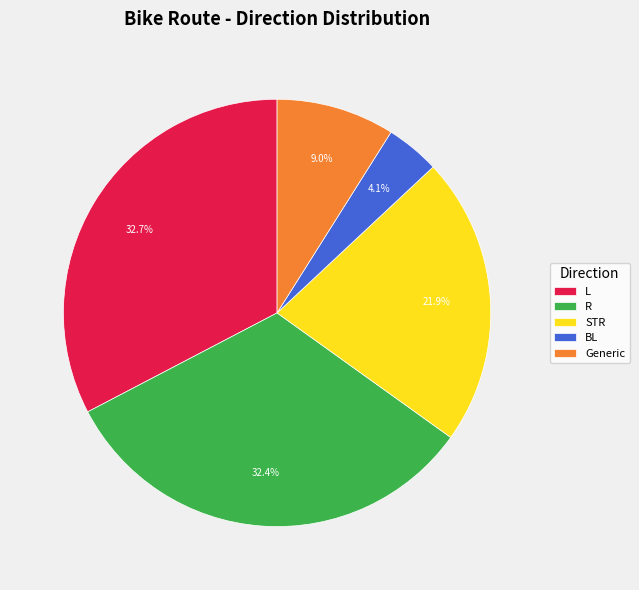

Does any single category account for the majority?

No